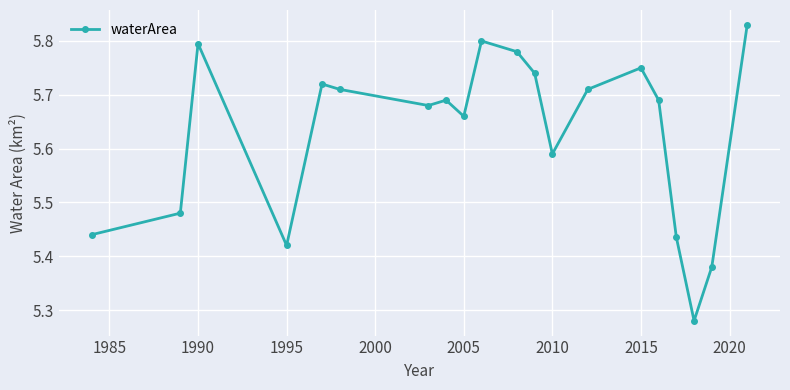

How many data points does each series have?

20